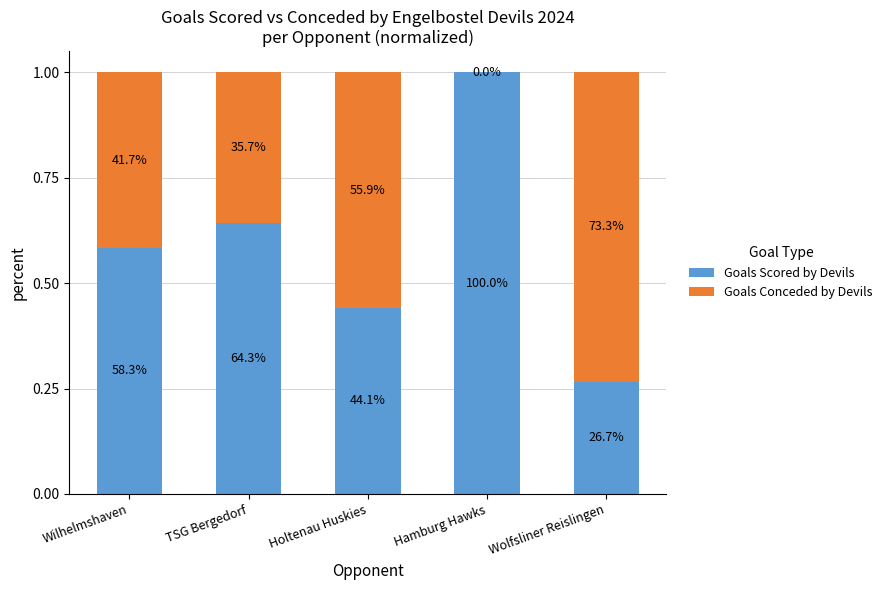

What are all the series names shown in the legend?

Goals Scored by Devils, Goals Conceded by Devils